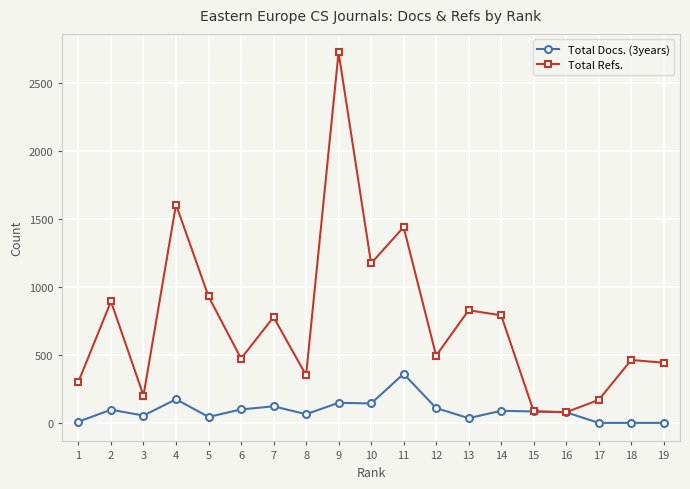

Which series has the widest spread of values?

Total Refs.